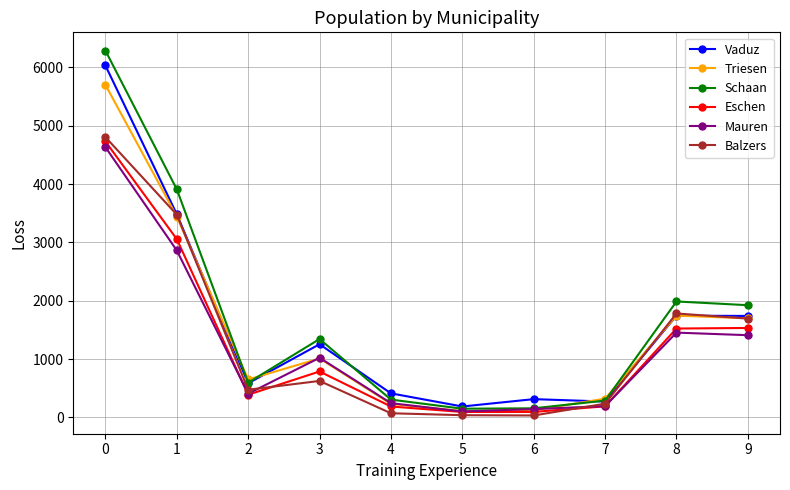

The value of Vaduz at 0 is 6032. True or false?

True